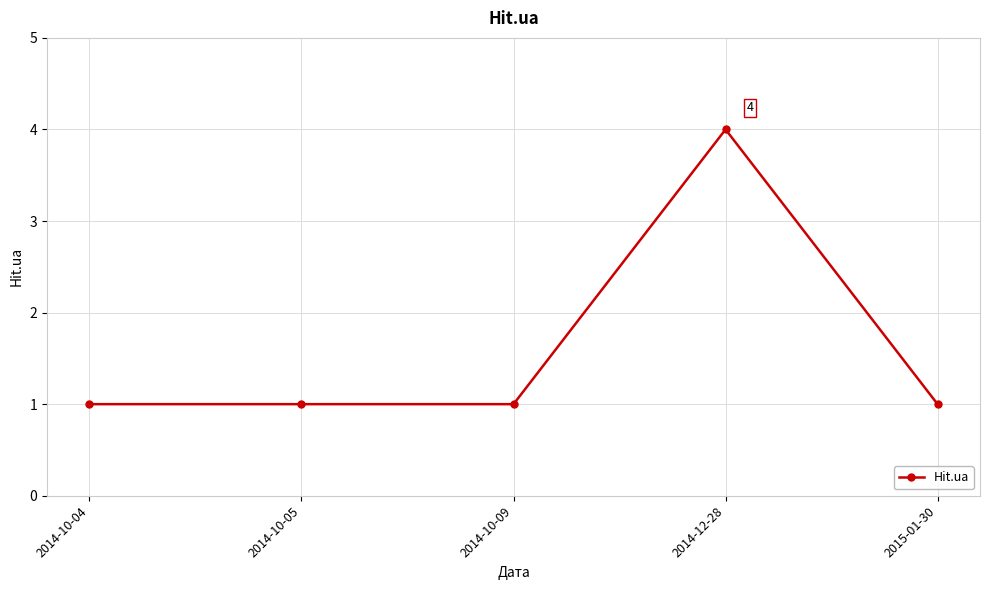

What is the greatest value displayed?

4